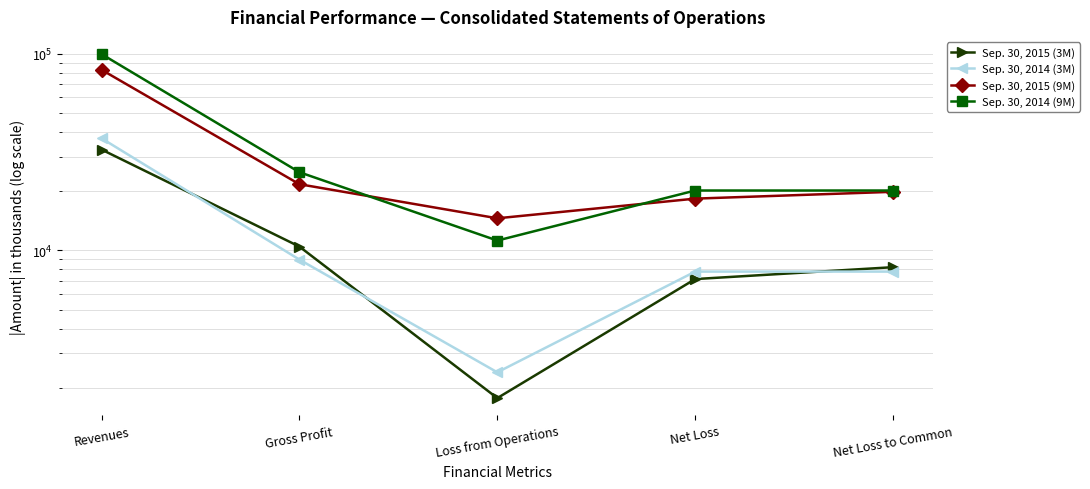

What is the difference between the highest and lowest values at Net Loss?

13002